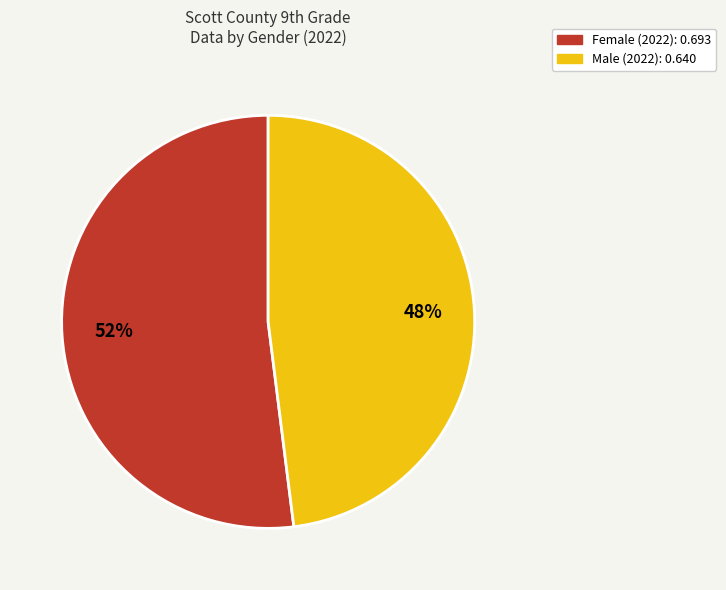

To the nearest percent, what is the difference between the largest and smallest slice percentages?

4%